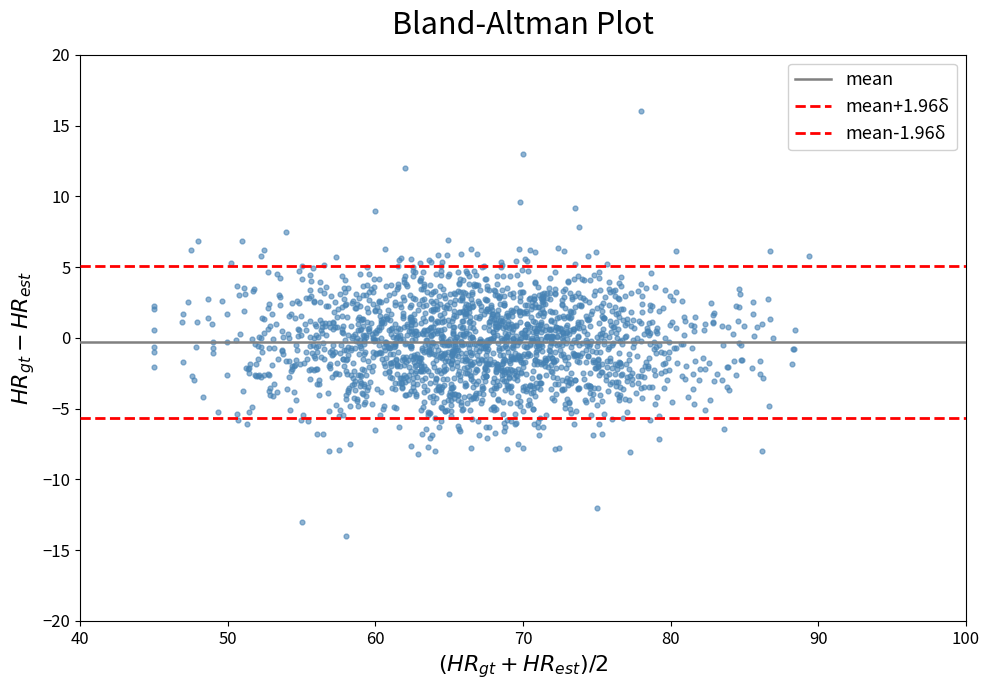

Count the number of points in this scatter plot.

2008